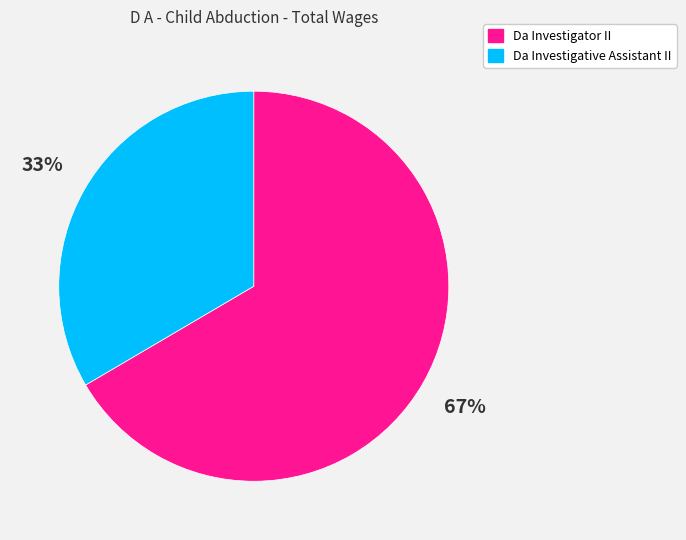

What is the largest slice in the pie chart?

Da Investigator II